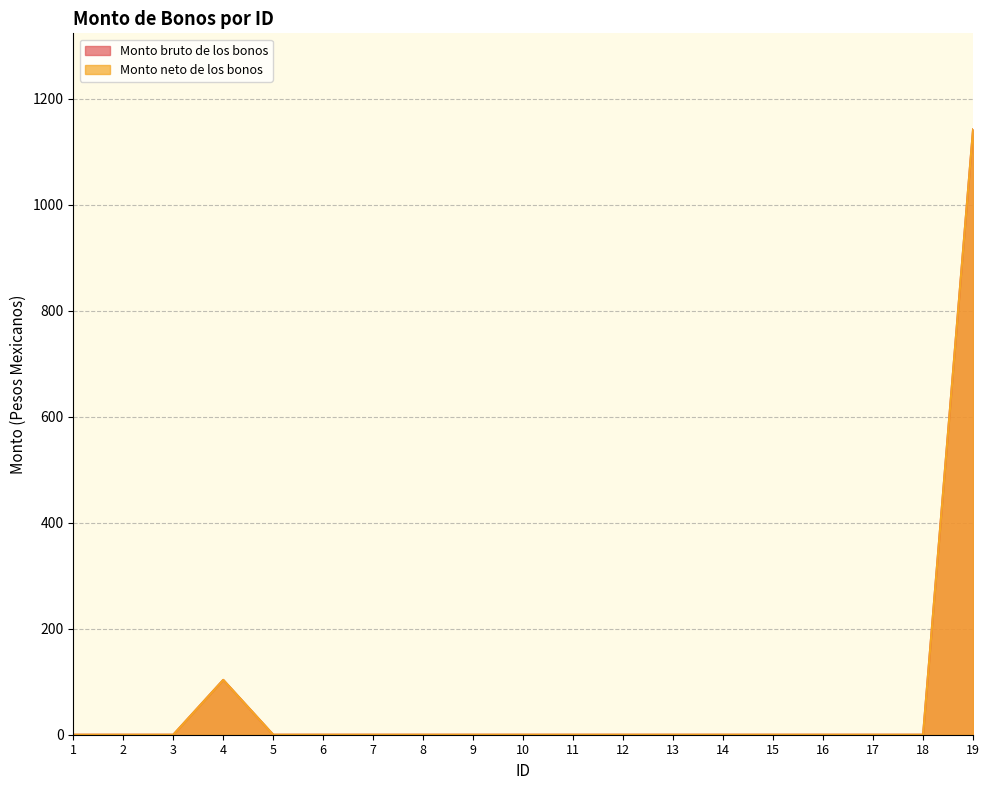

At which category is the sum across all series the highest?

19